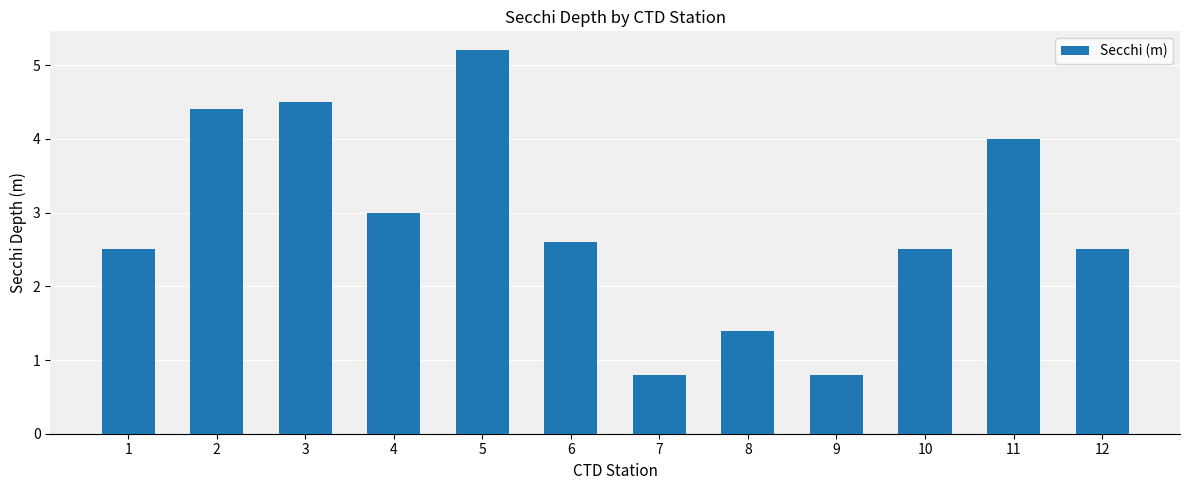

Between 8 and 2, which is larger?

2